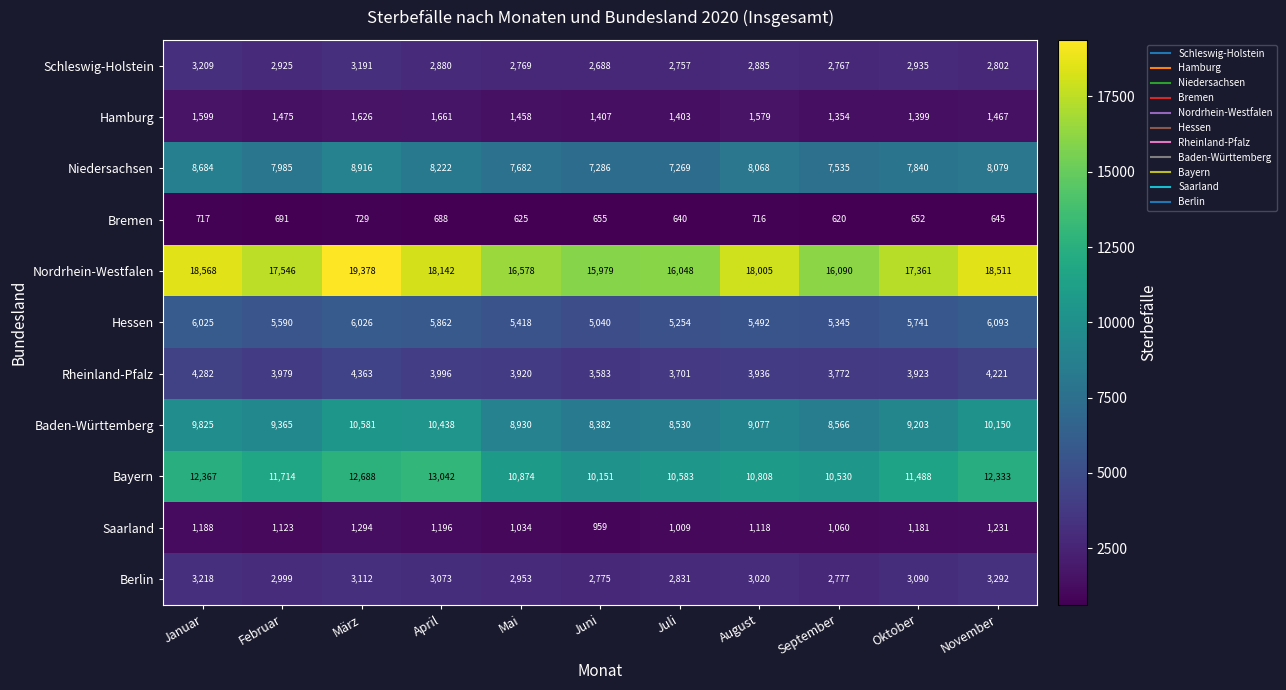

Which series has the largest range (max minus min)?

Nordrhein-Westfalen